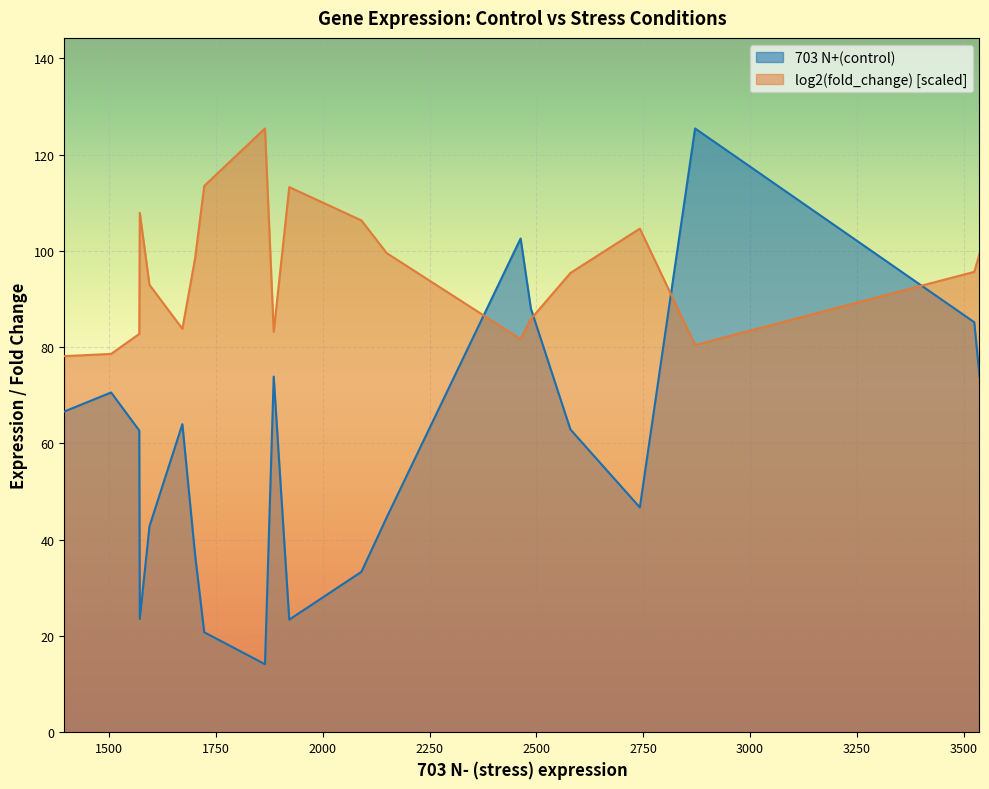

True or false: 703 N+(control) has a value of 102.6 at XLOC_103119.

True